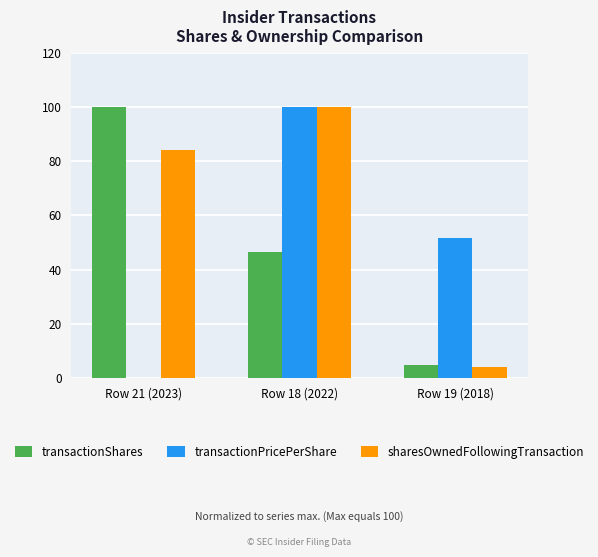

At which category is the sum across all series the highest?

Row 18 (2022)